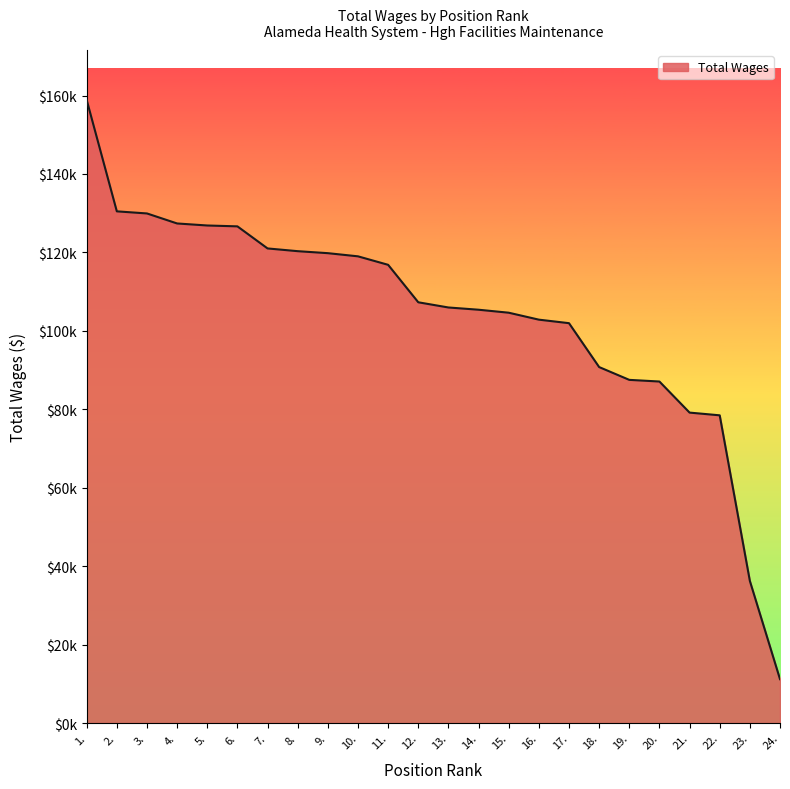

Which category has the highest value across all series?

1.